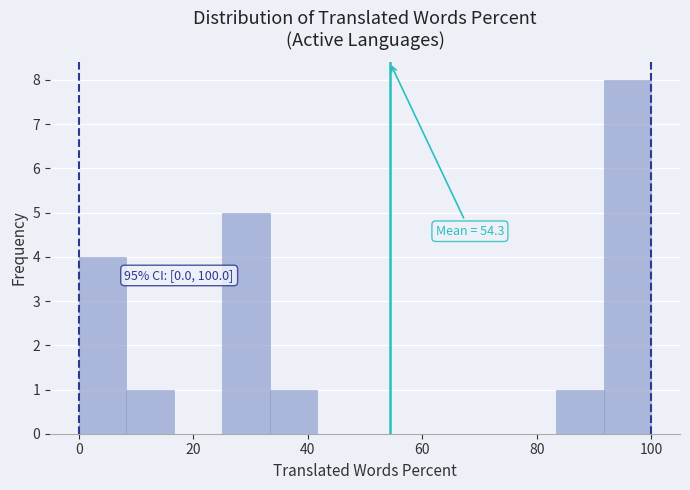

Which range on the x-axis has the tallest bar?

92 to 100